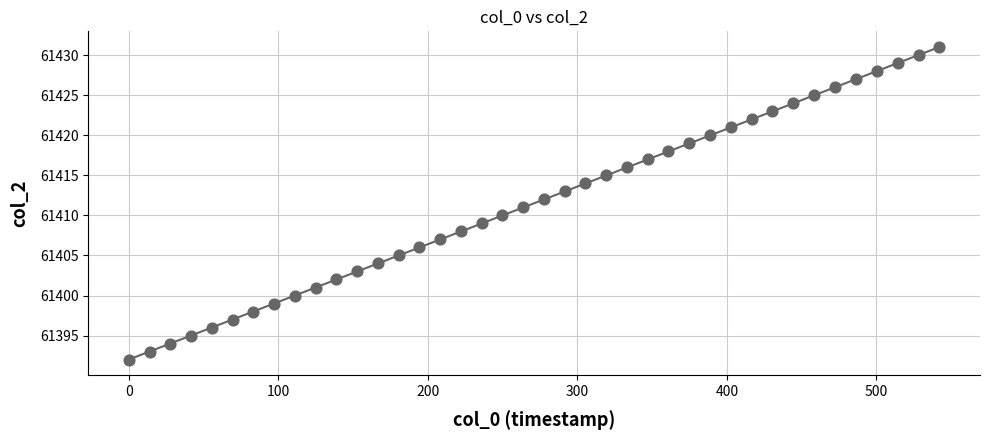

What is the range of Y values (max minus min)?

39